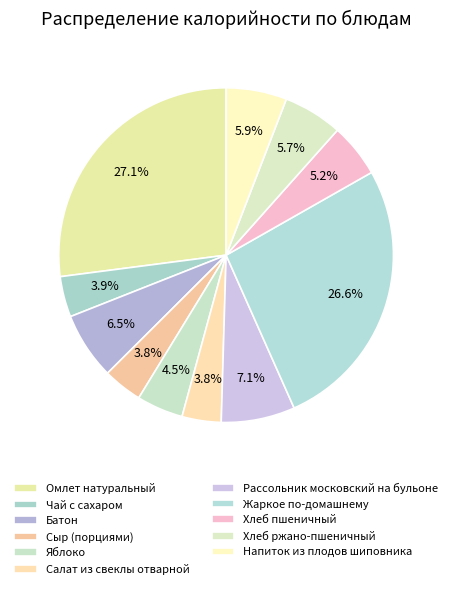

Does any single category account for the majority?

No